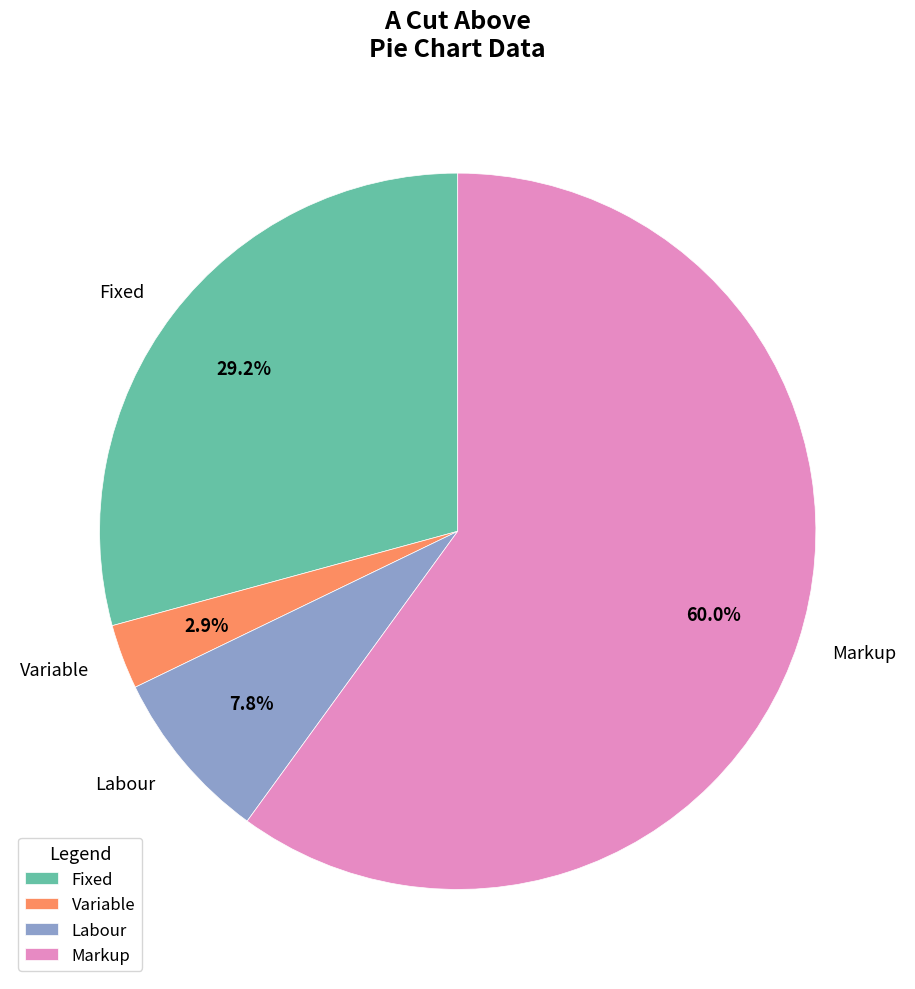

Count the number of slices in the pie.

4